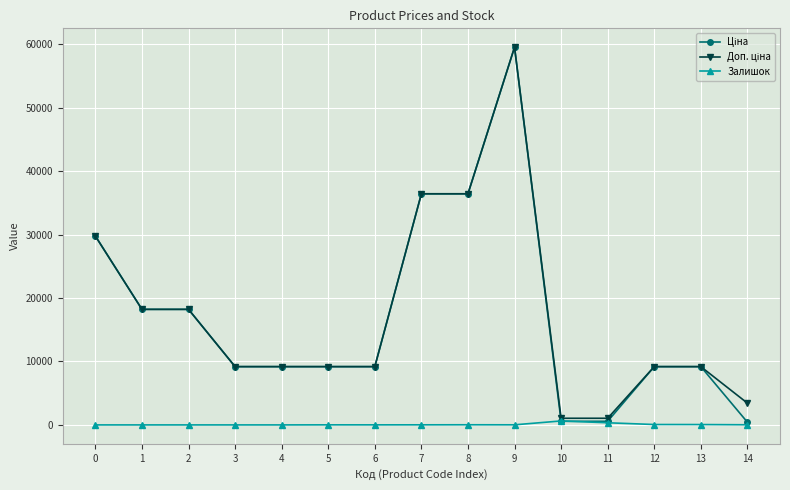

True or false: Залишок has more than 1 interior local peaks.

True